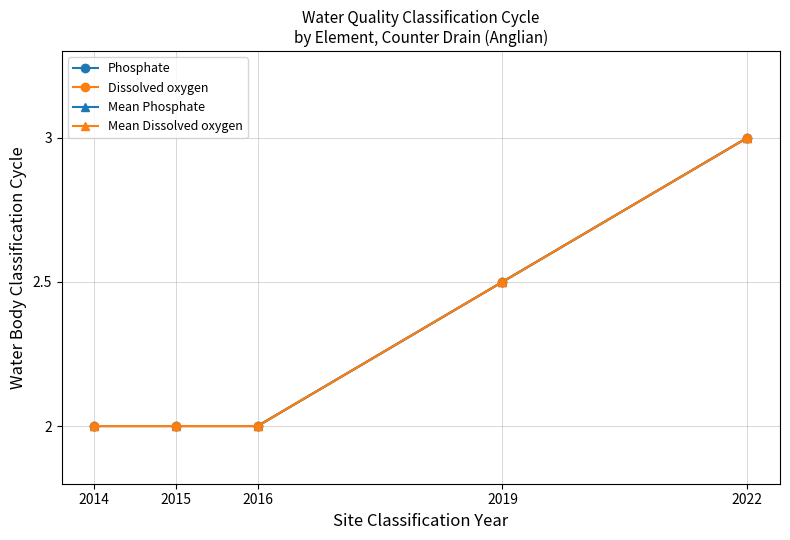

Count the Phosphate values in the range 2 to 3.

5